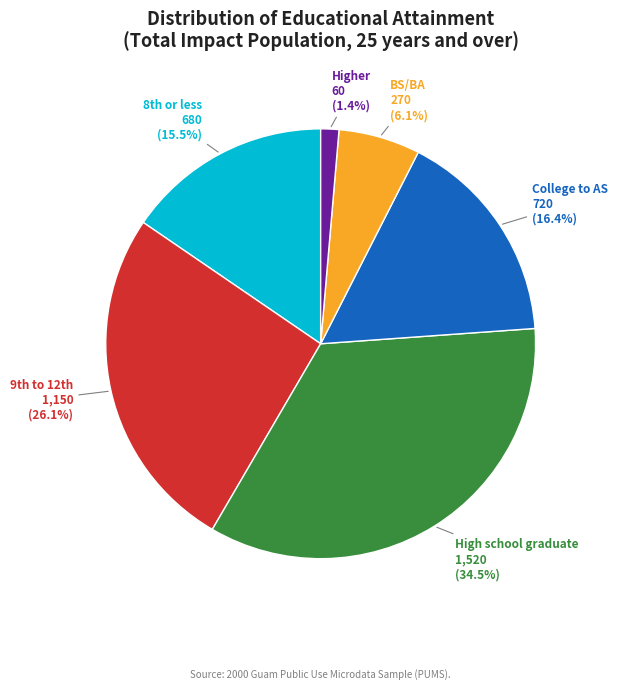

What percentage is NOT represented by BS/BA?

93.9%